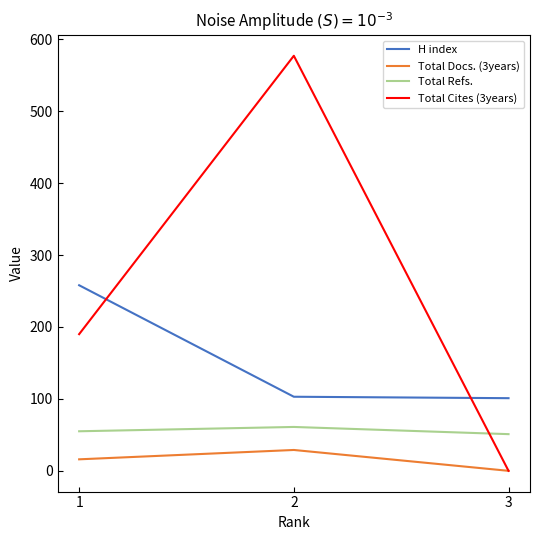

What is the total value across all series at 1?

519